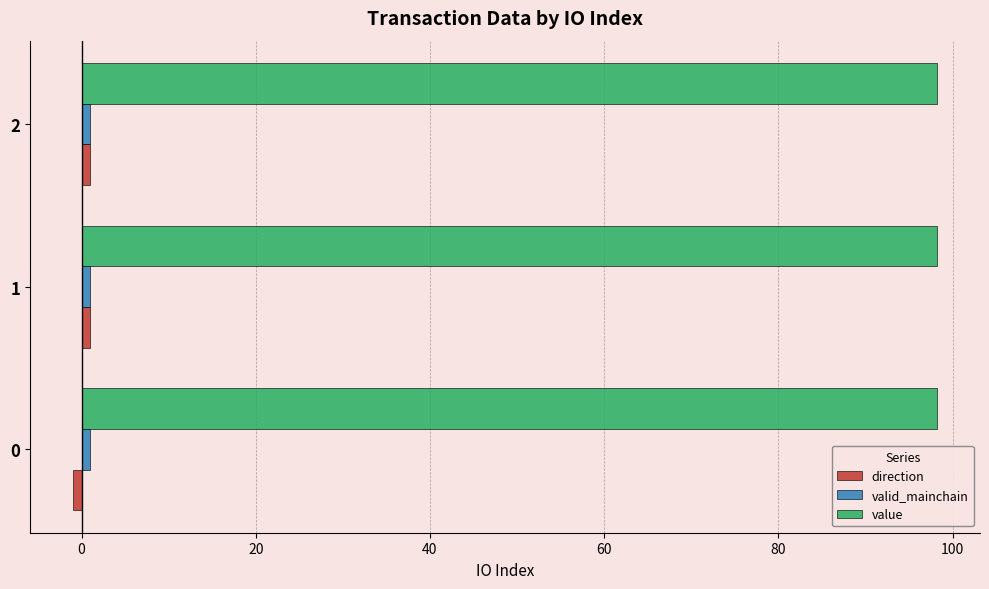

The value series shows 98.2 at 0. True or false?

True